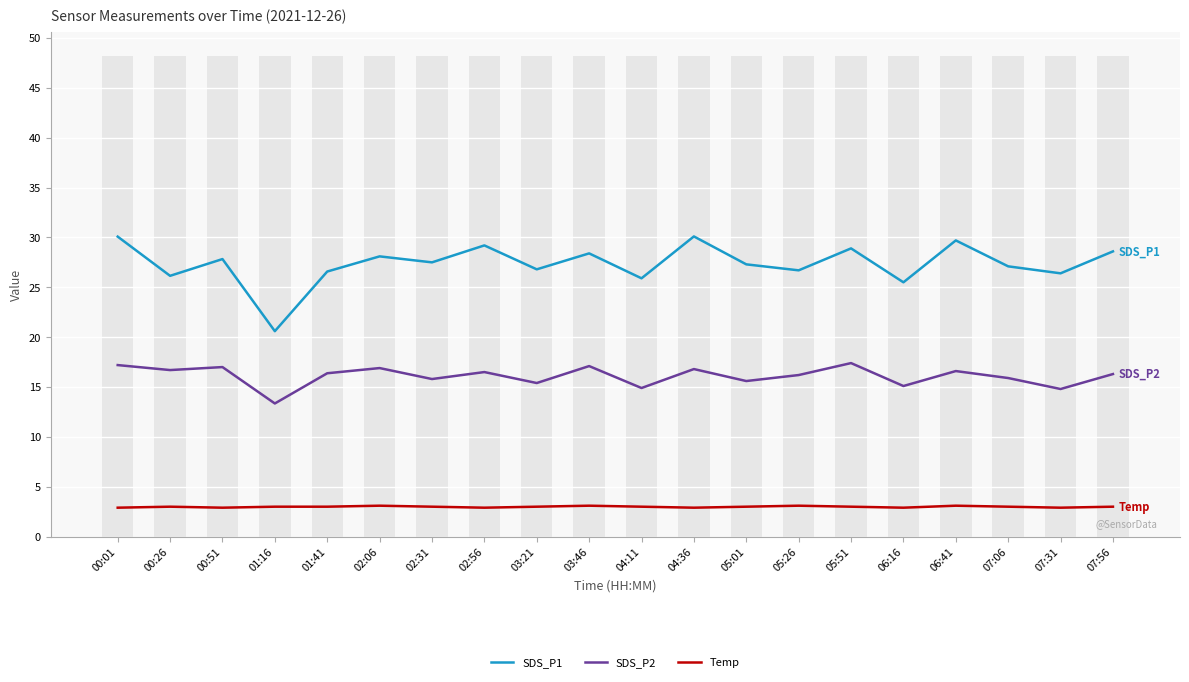

How many groups of bars are there?

20